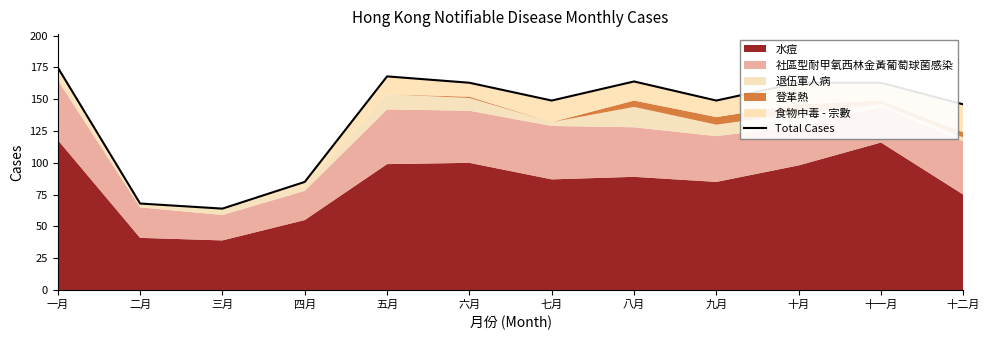

Which category has the lowest value across all series?

三月